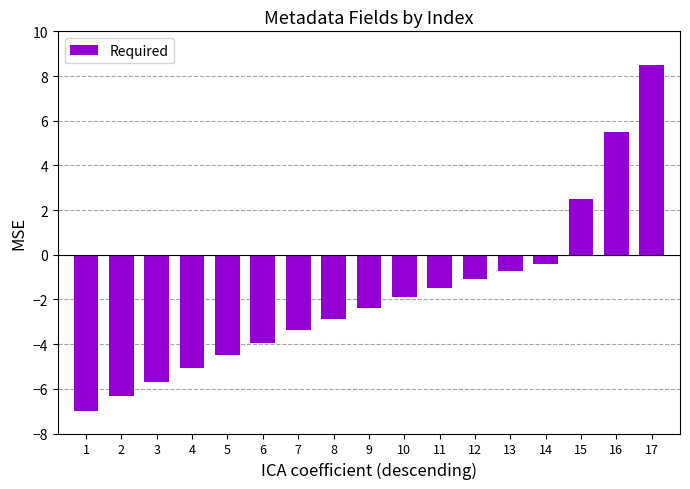

What value does the data have at 6?

-3.9